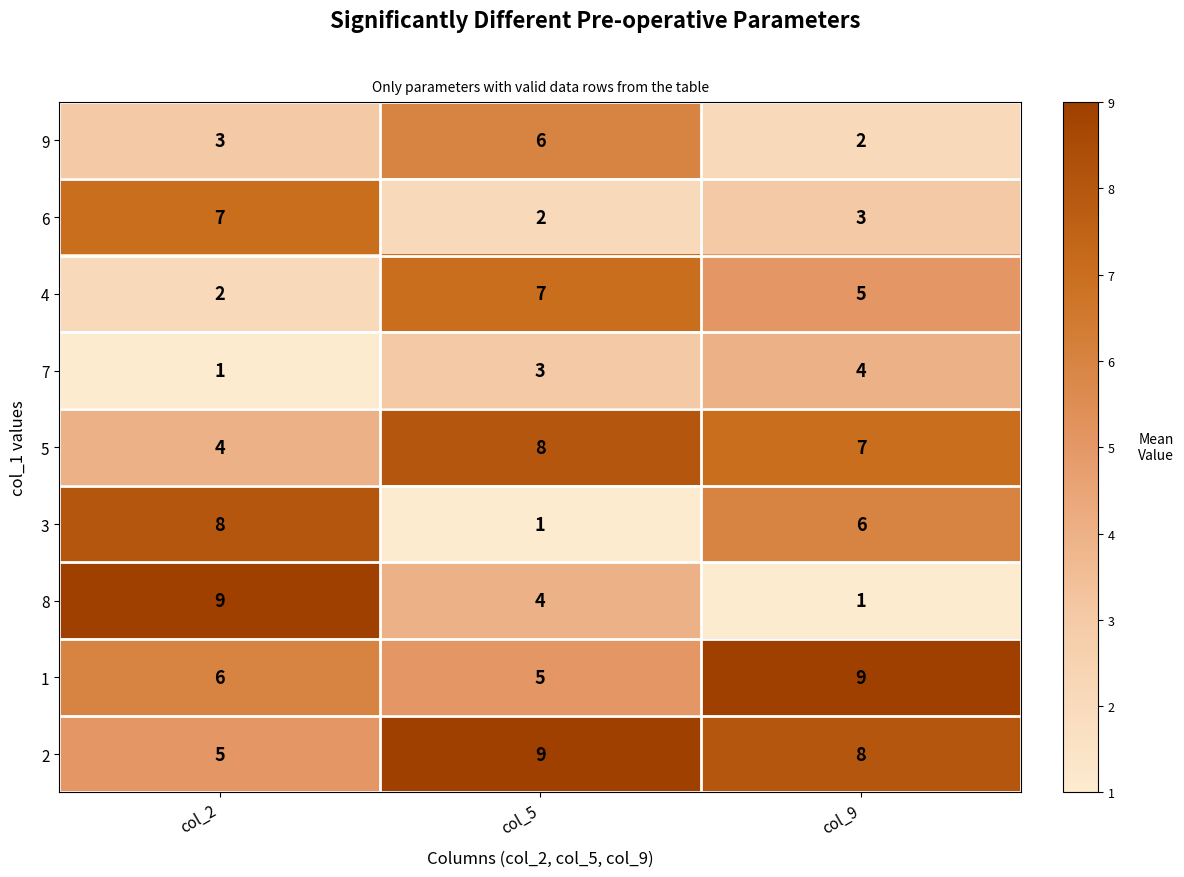

What is the highest value of the 2 series?

9